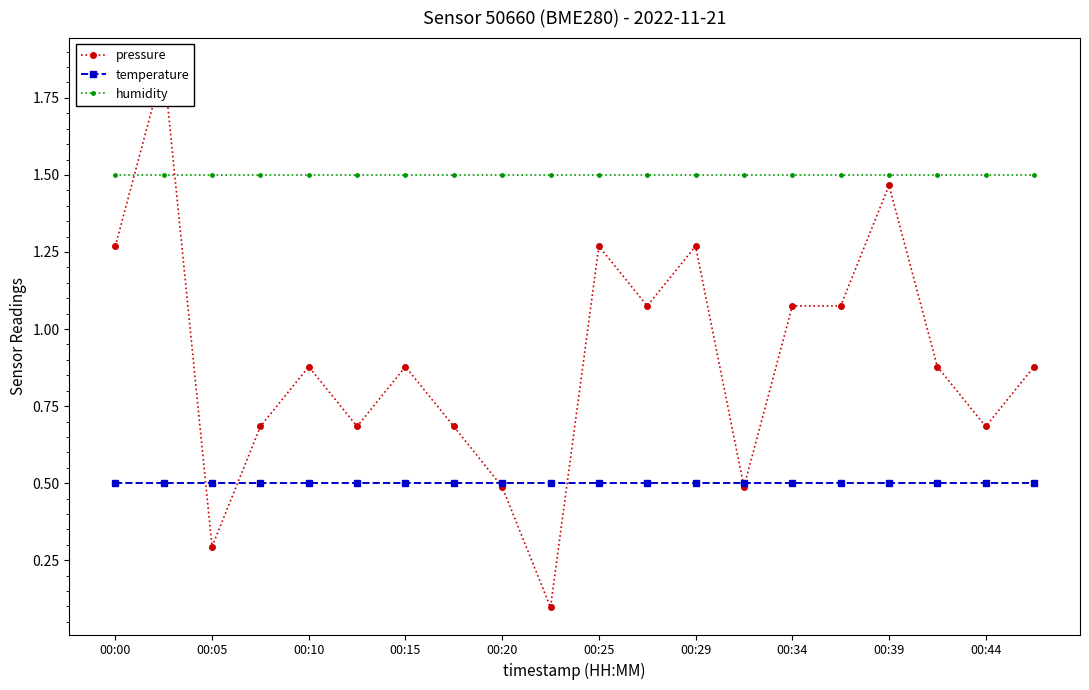

True or false: humidity and pressure intersect in this chart.

True